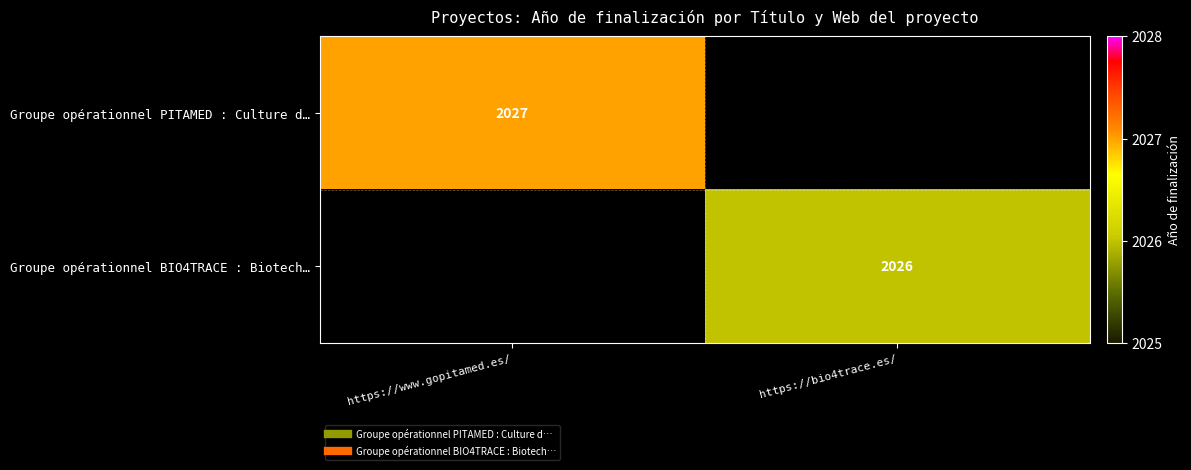

Between https://www.gopitamed.es/ and https://bio4trace.es/, which series saw the biggest shift?

Groupe opérationnel PITAMED : Culture d…